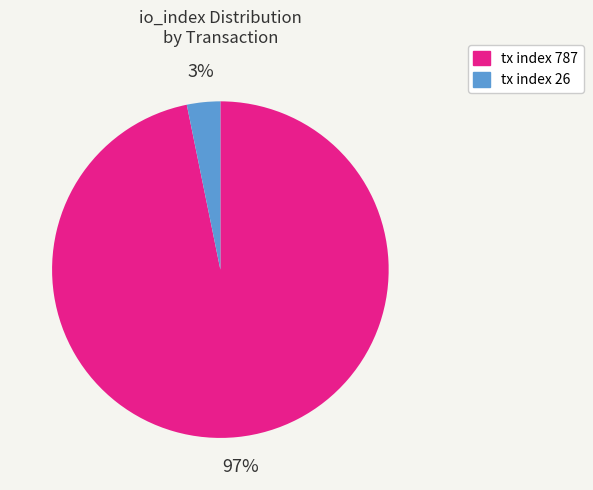

The tx index 787 slice represents 97% of the pie. True or false?

True